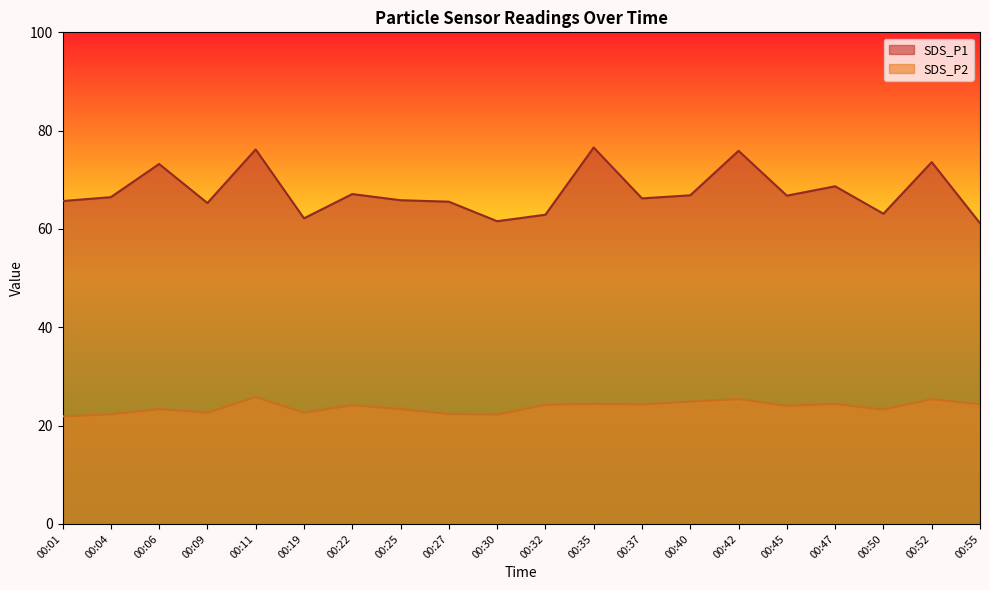

True or false: SDS_P1 and SDS_P2 cross at least once.

False